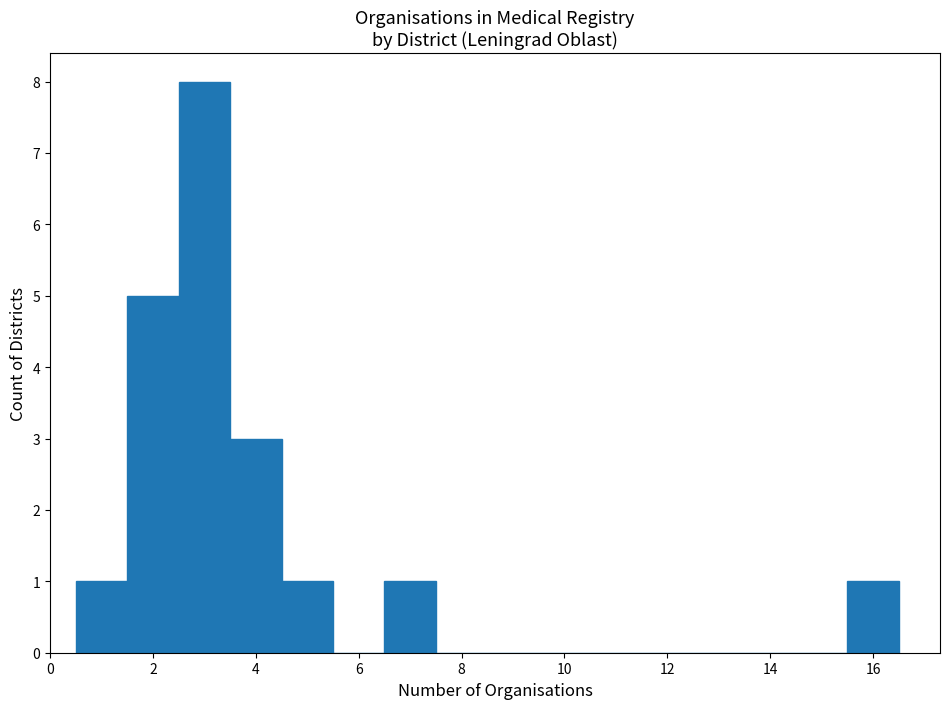

Reading left to right, transcribe this chart: for each bar, give the range it covers on the x-axis and its height. Neither the bar edges nor the heights are printed on the chart, so give them approximately, as read against the axes.

0.5 to 1.5: 1
1.5 to 2.5: 5
2.5 to 3.5: 8
3.5 to 4.5: 3
4.5 to 5.5: 1
5.5 to 6.5: 0
6.5 to 7.5: 1
7.5 to 8.5: 0
8.5 to 9.5: 0
9.5 to 10.5: 0
10.5 to 11.5: 0
11.5 to 12.5: 0
12.5 to 13.5: 0
13.5 to 14.5: 0
14.5 to 15.5: 0
15.5 to 16.5: 1